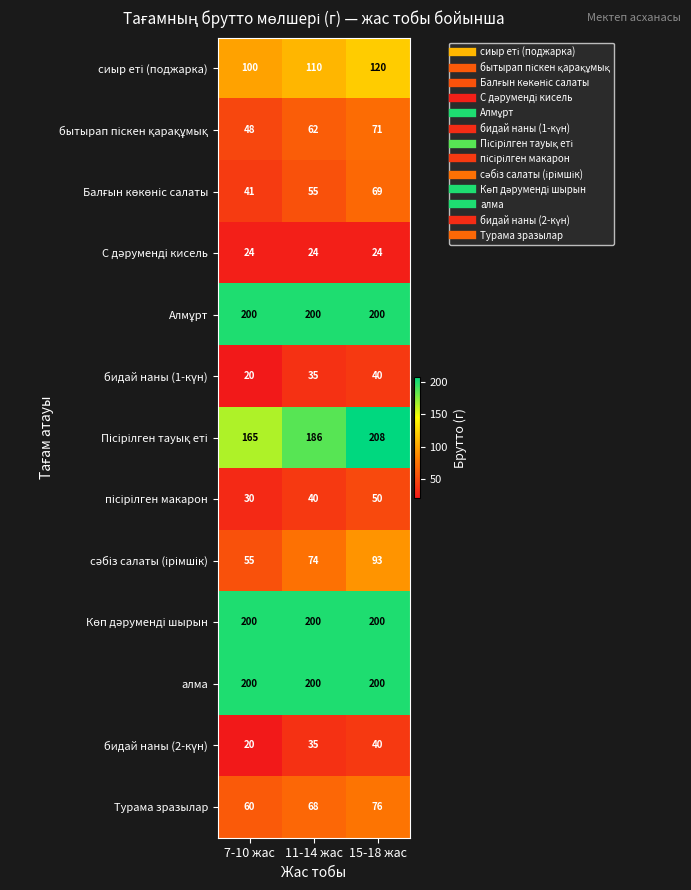

What is the difference between the highest and lowest values at 7-10 жас?

180